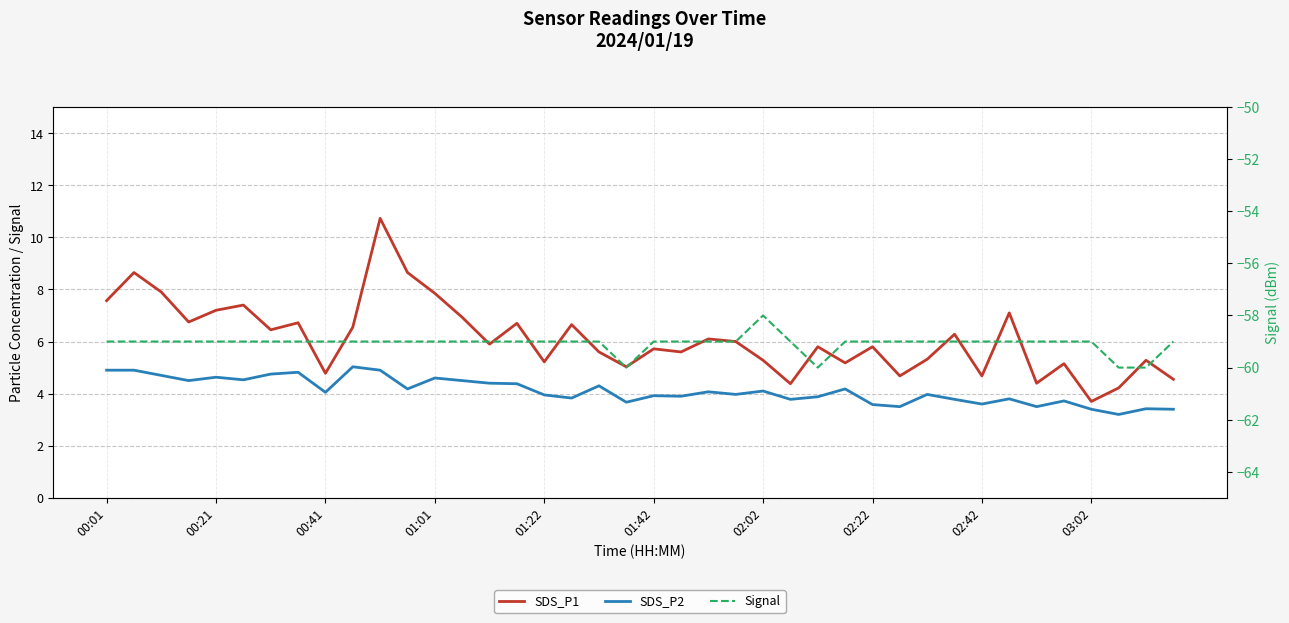

What is the difference between the SDS_P2 values at 37 and 12?

1.4